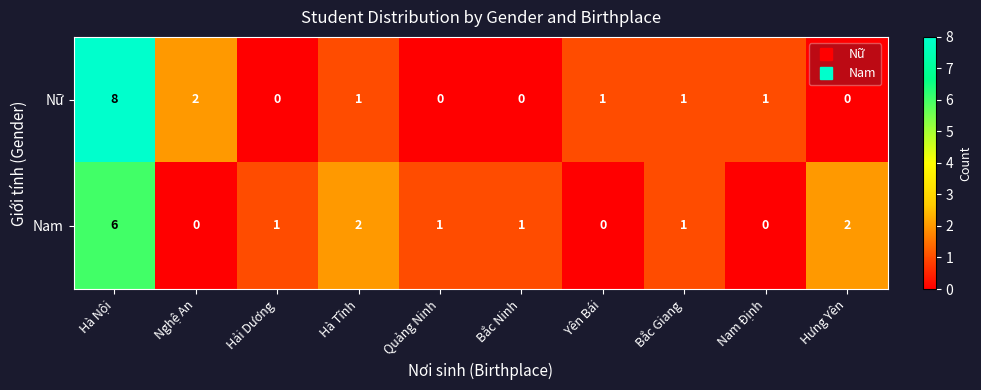

Which series has the largest range (max minus min)?

Nữ